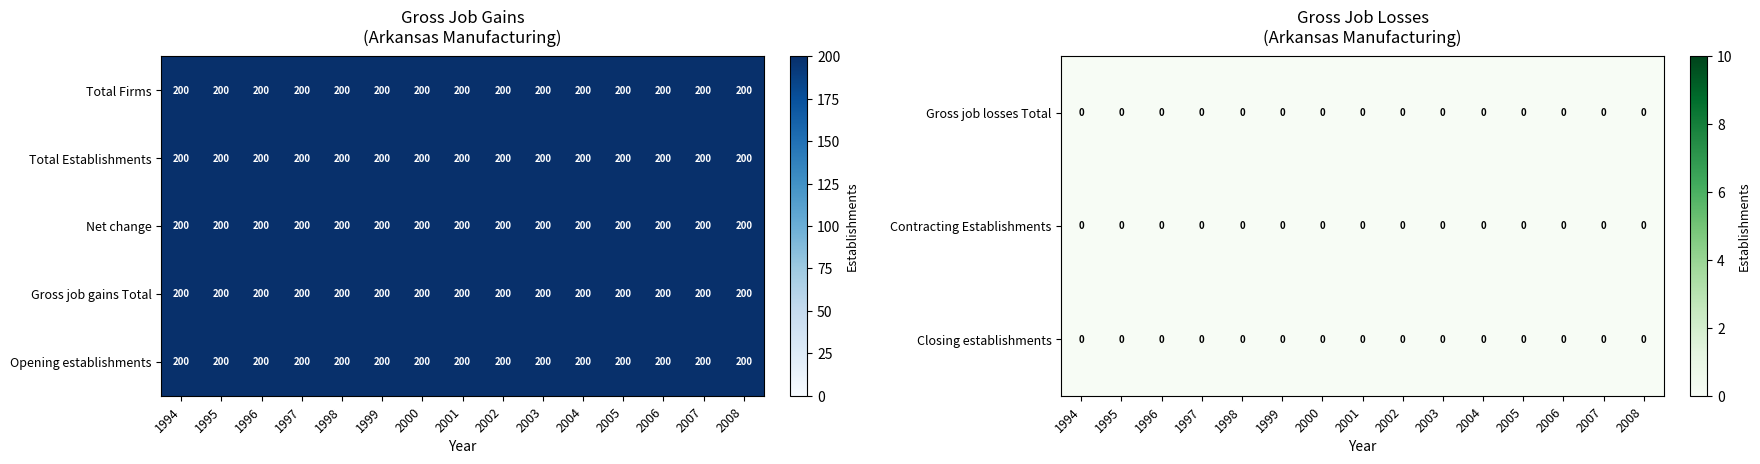

At how many categories does at least one series exceed 83?

15